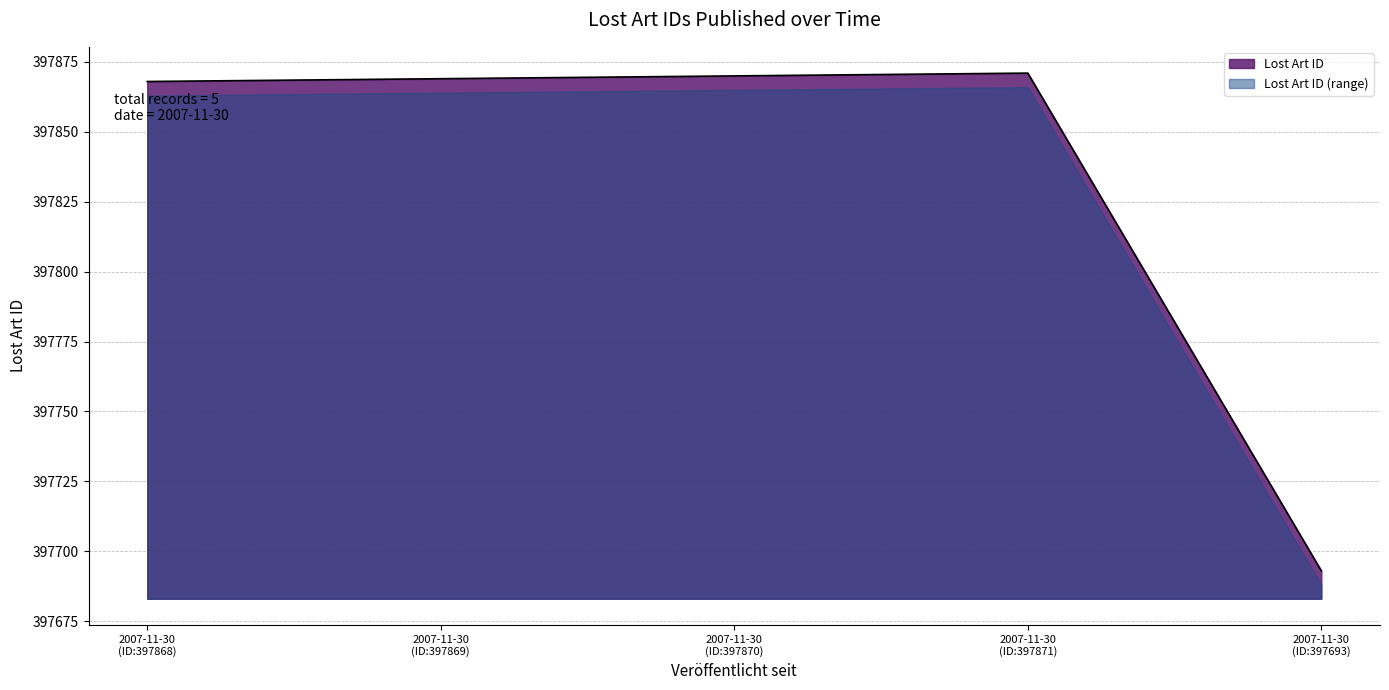

What is the minimum value shown in the chart?

397688